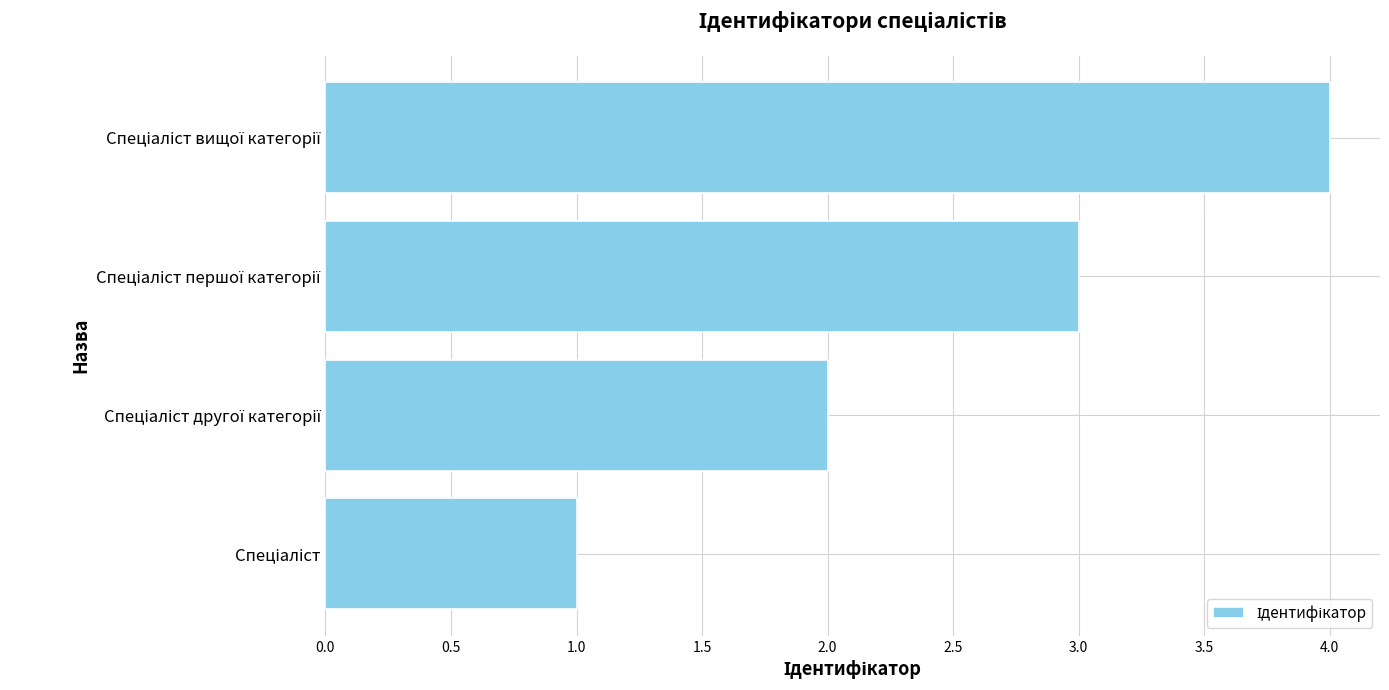

What is the greatest value displayed?

4